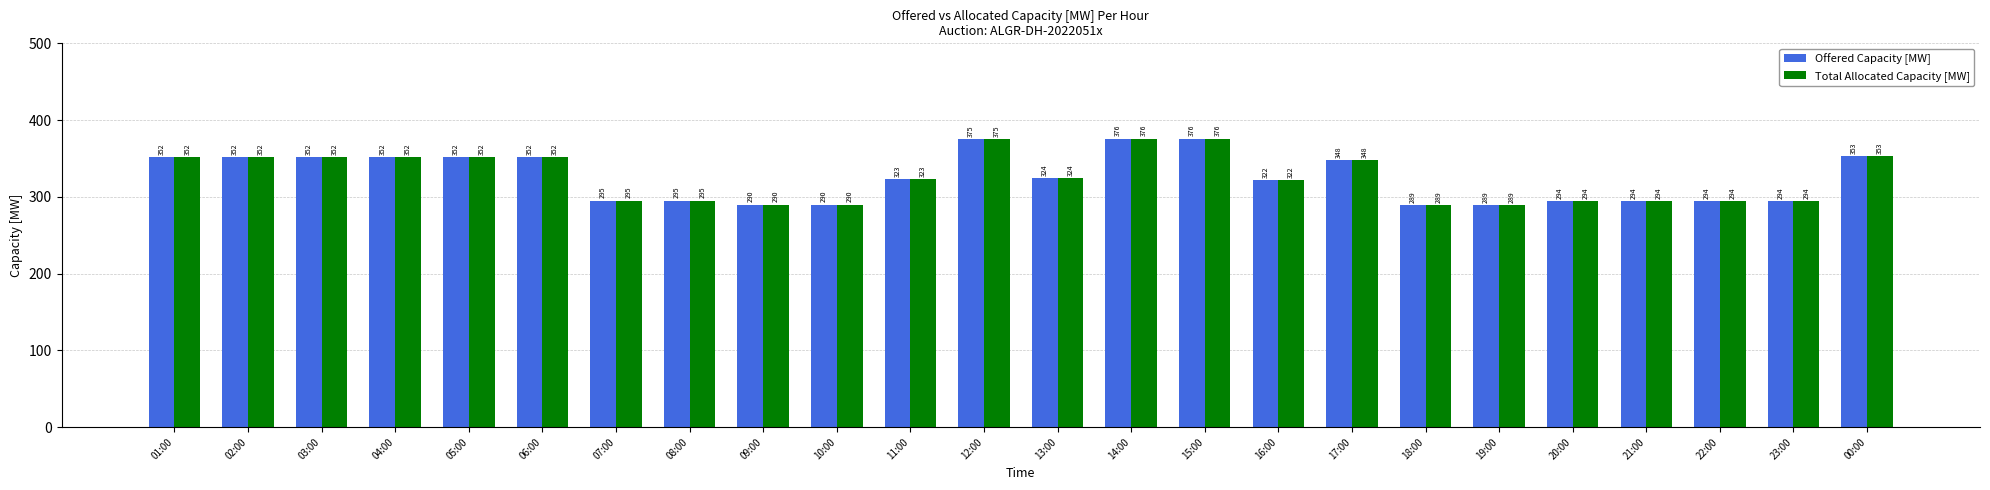

Where does the Offered Capacity [MW] series first go above 324?

01:00